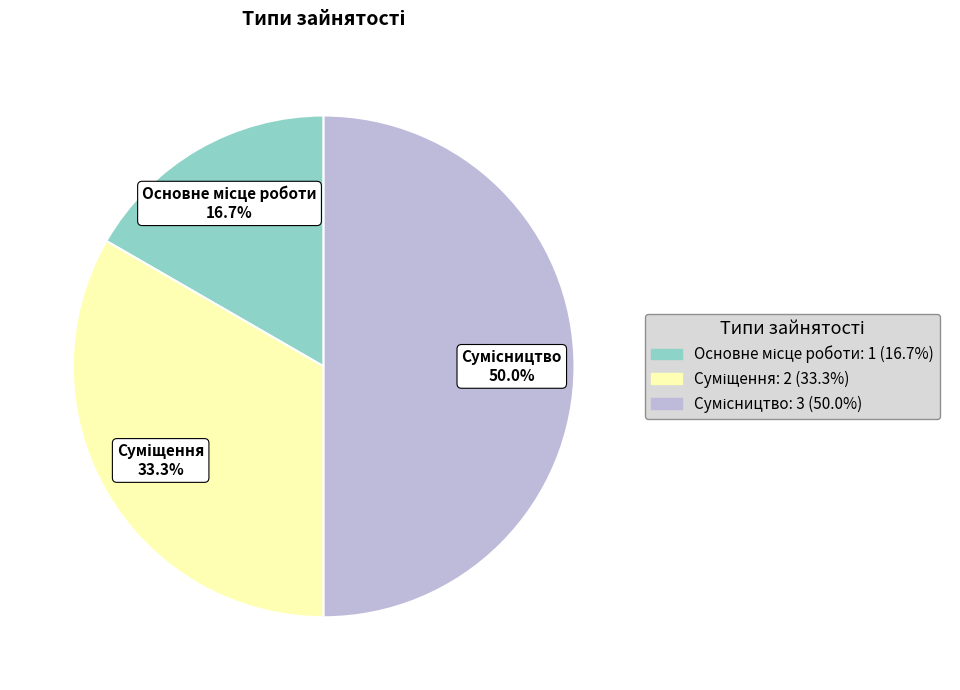

To the nearest percent, what percentage of the pie is Основне місце роботи?

17%